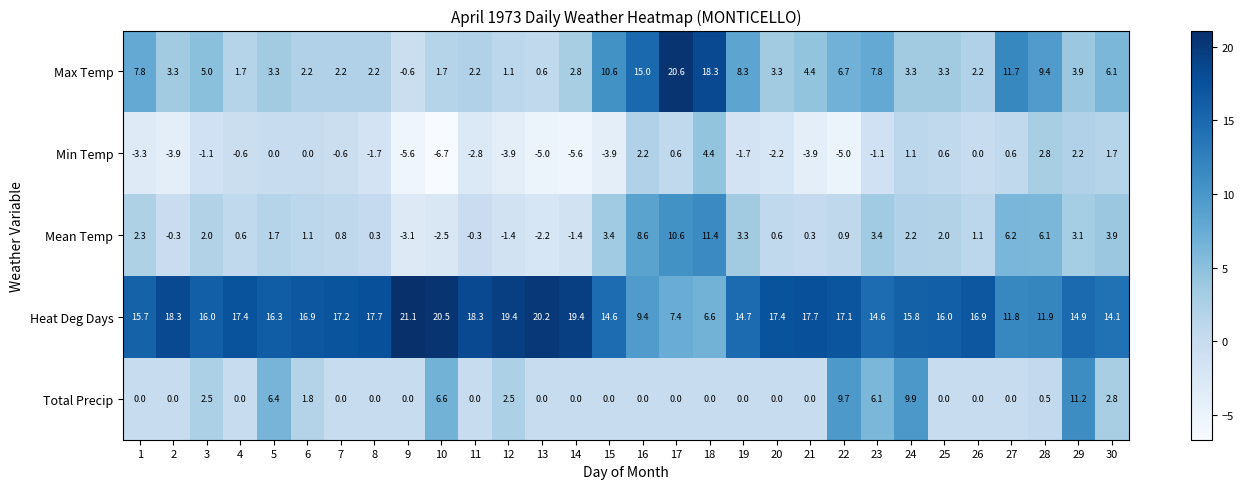

What is the difference between the Heat Deg Days values at 3 and 5?

0.3